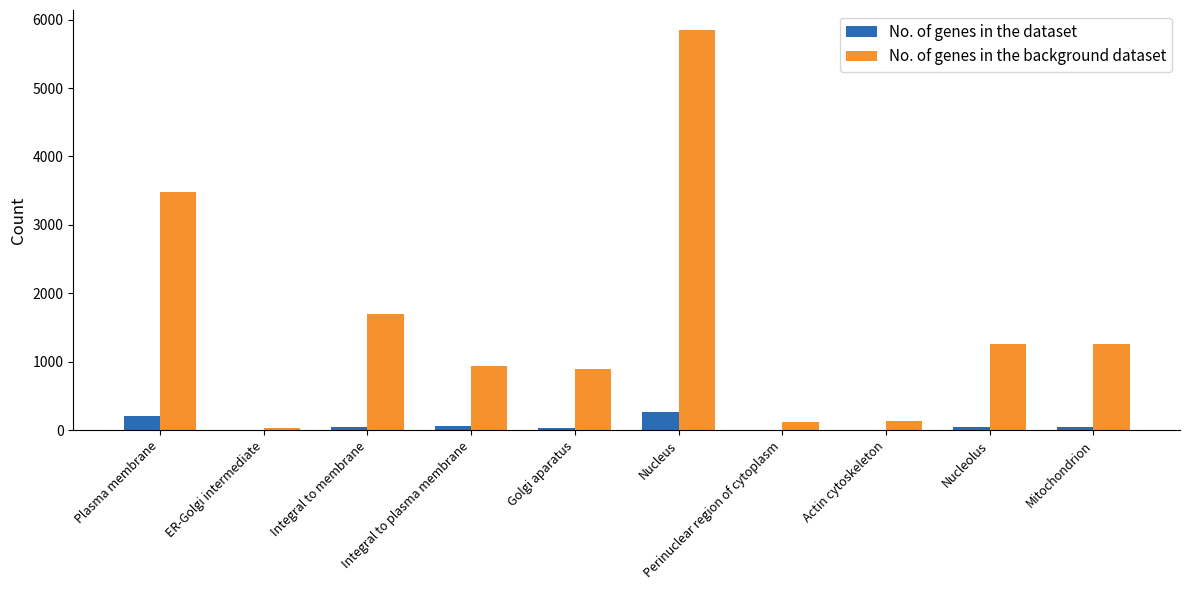

Which series changed the most between Plasma membrane and Actin cytoskeleton?

No. of genes in the background dataset